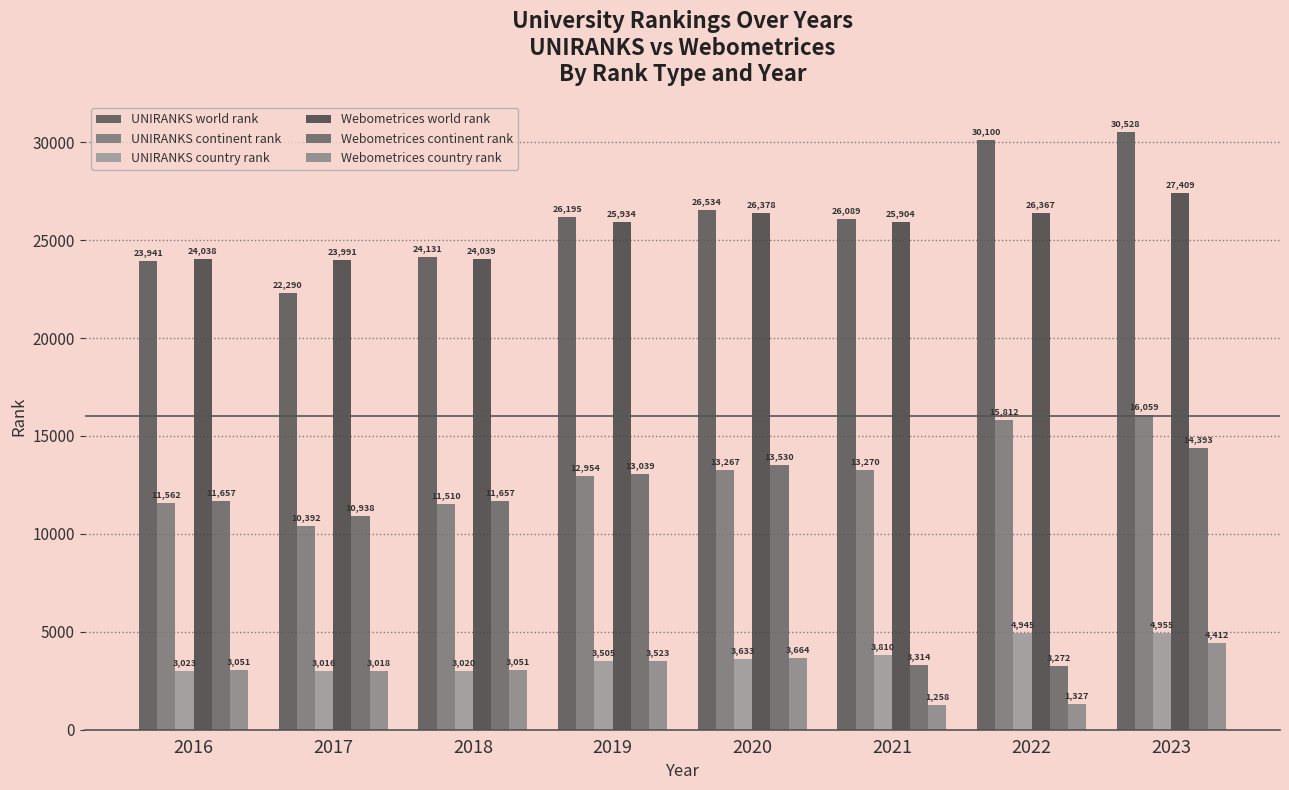

How many bars are there in each group?

6